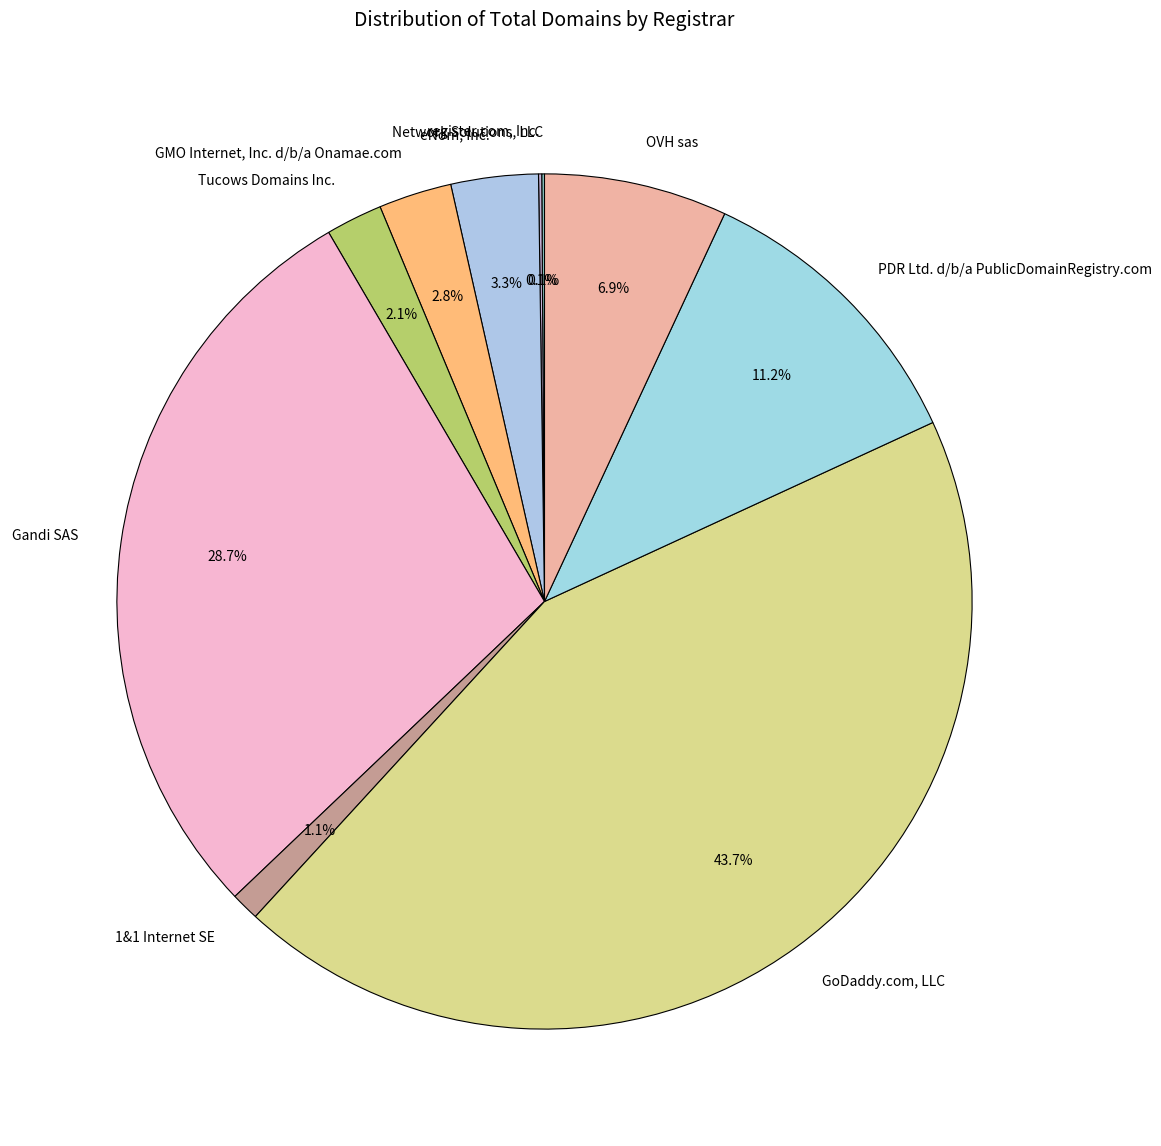

What percentage is NOT represented by eNom, Inc.?

96.7%